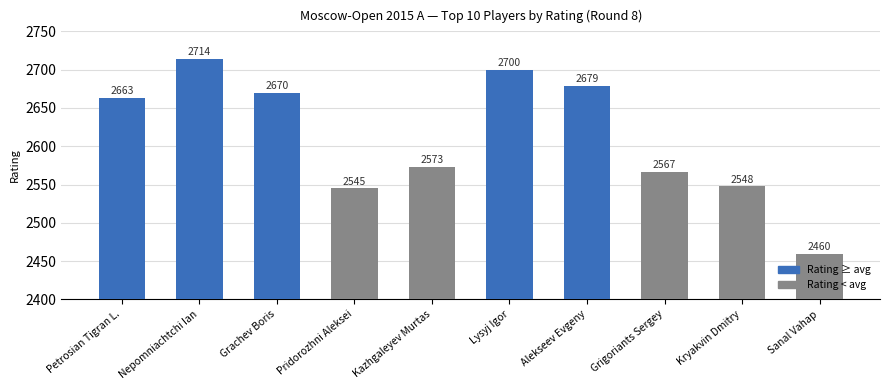

How many bars are there in total?

10